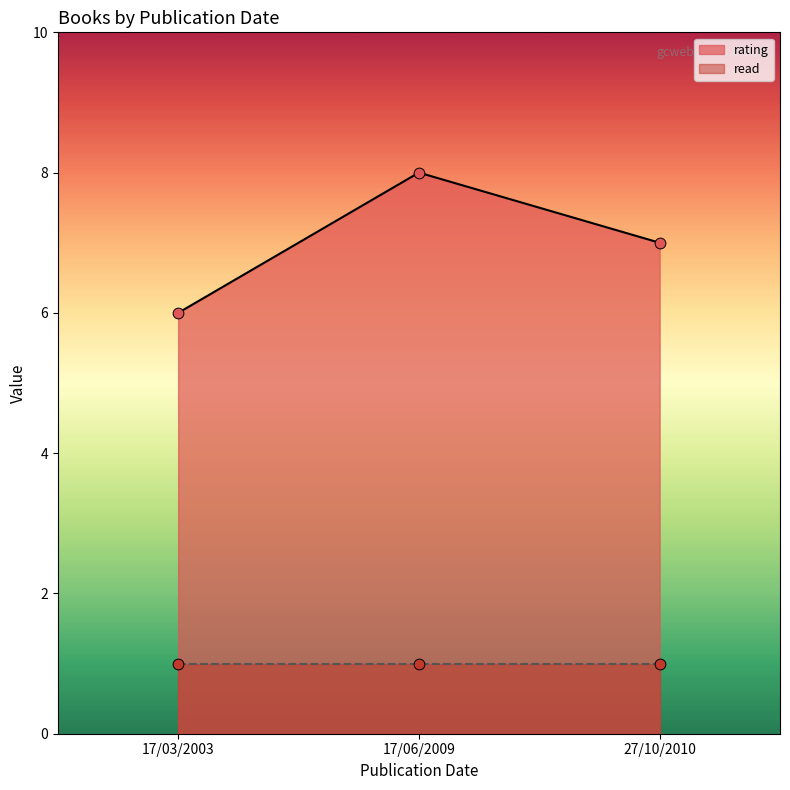

What is the total value across all series at 17/06/2009?

9